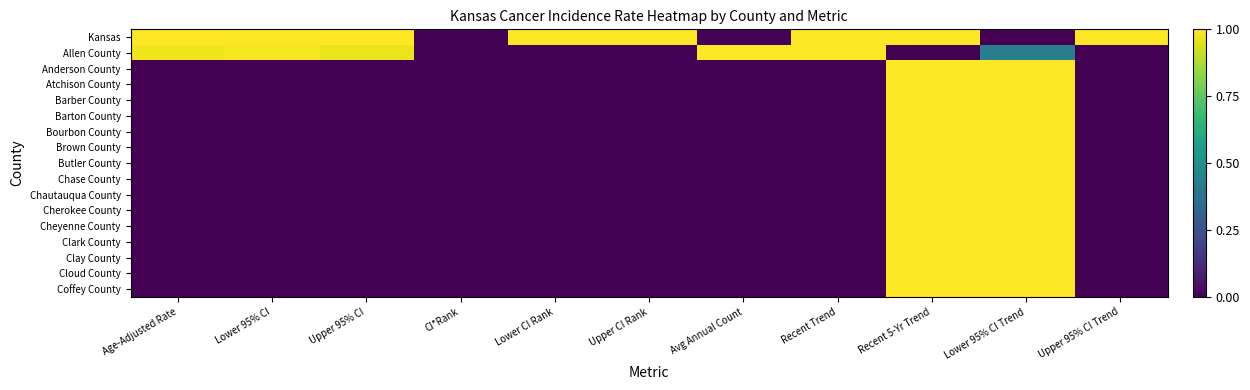

Between Age-Adjusted Rate and Recent Trend, which series saw the biggest shift?

Allen County